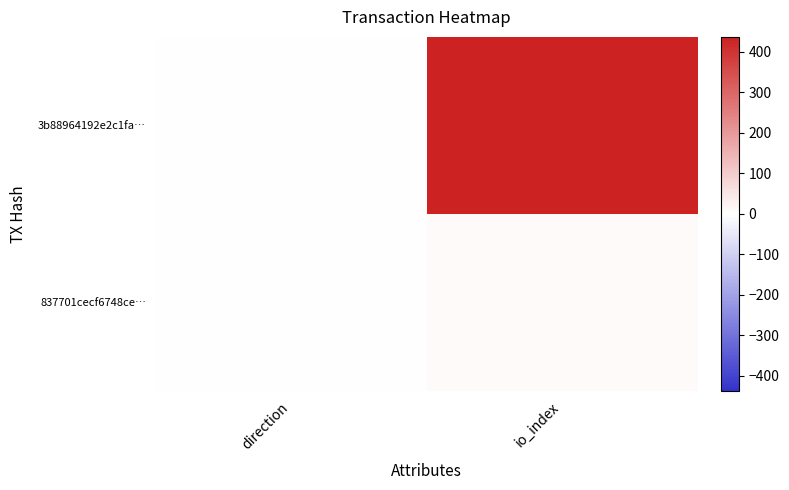

At how many categories does at least one series exceed 49?

1